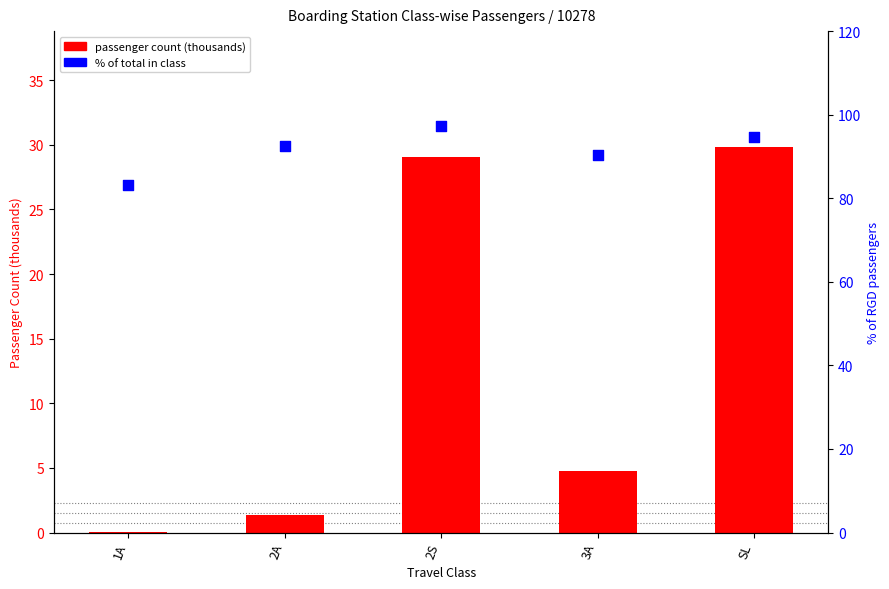

Which series has the largest total across all categories?

% of total passengers